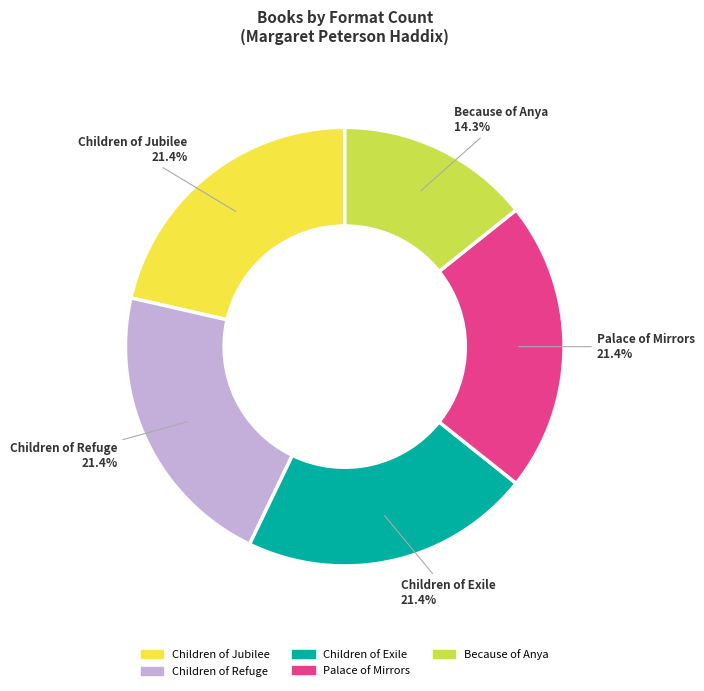

Which category has the smallest portion of the pie?

Because of Anya